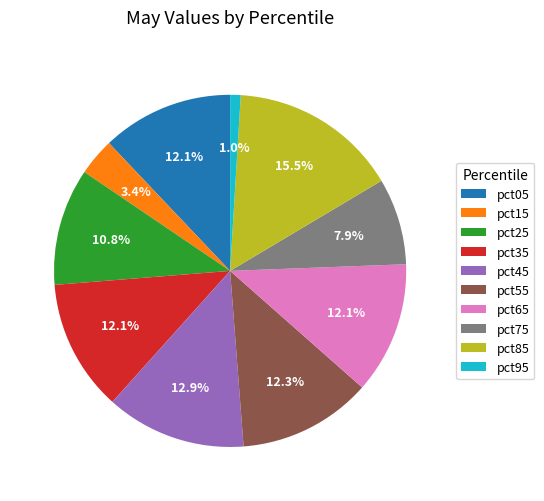

Combined, do pct35 and pct05 account for over 50%?

No